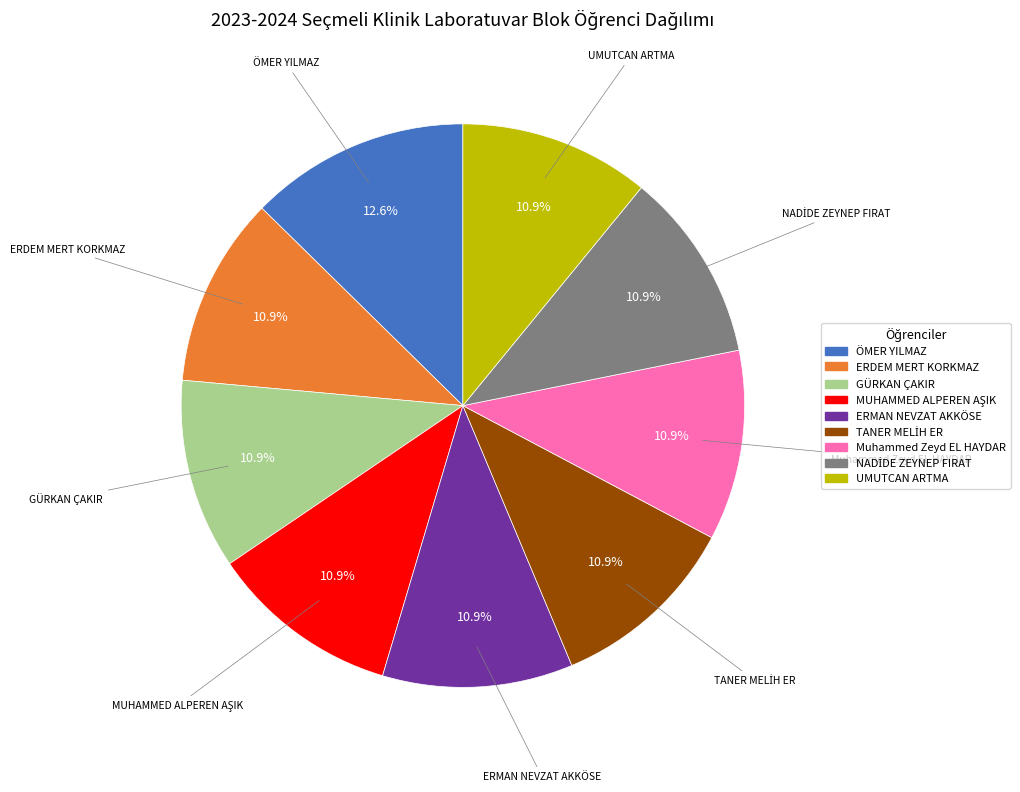

What is the largest slice in the pie chart?

ÖMER YILMAZ